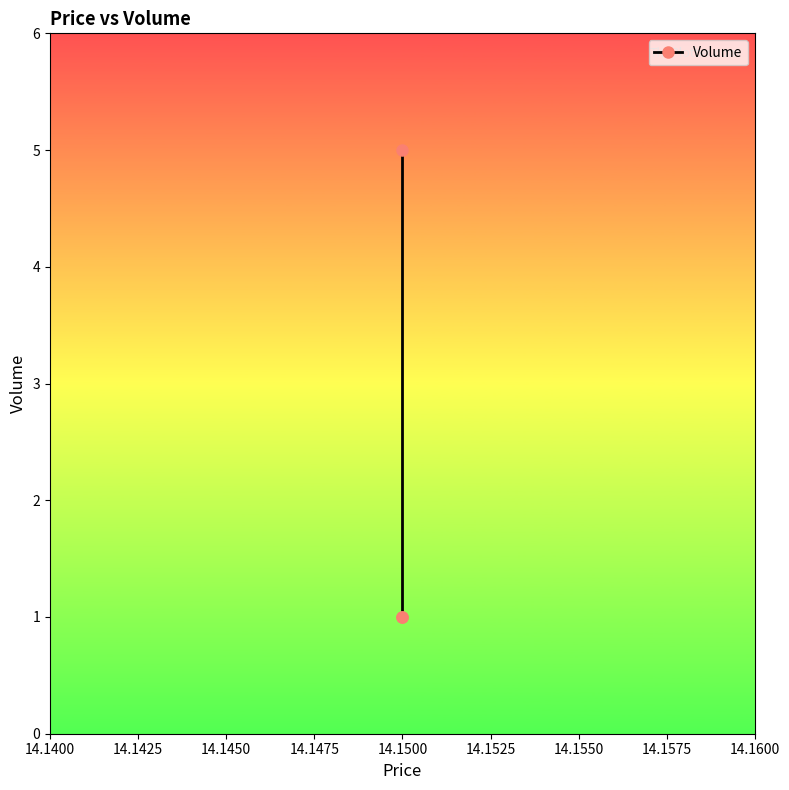

Reading right to left, list all the values displayed in this chart.

5	1	1